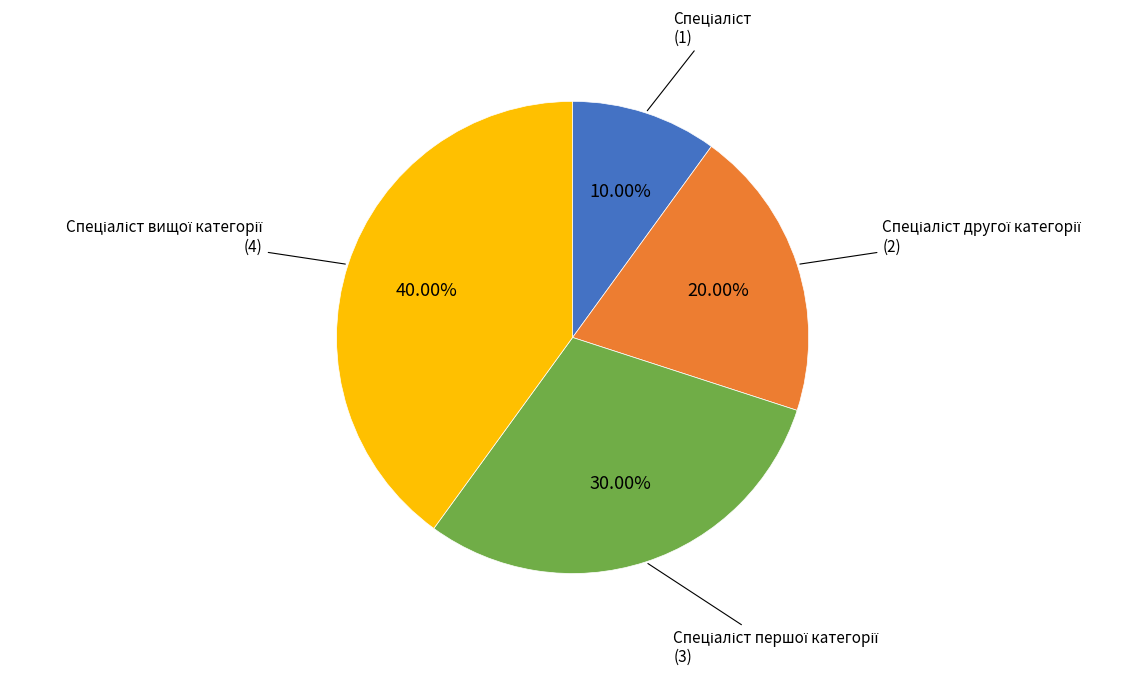

Is there a majority slice in this chart?

No